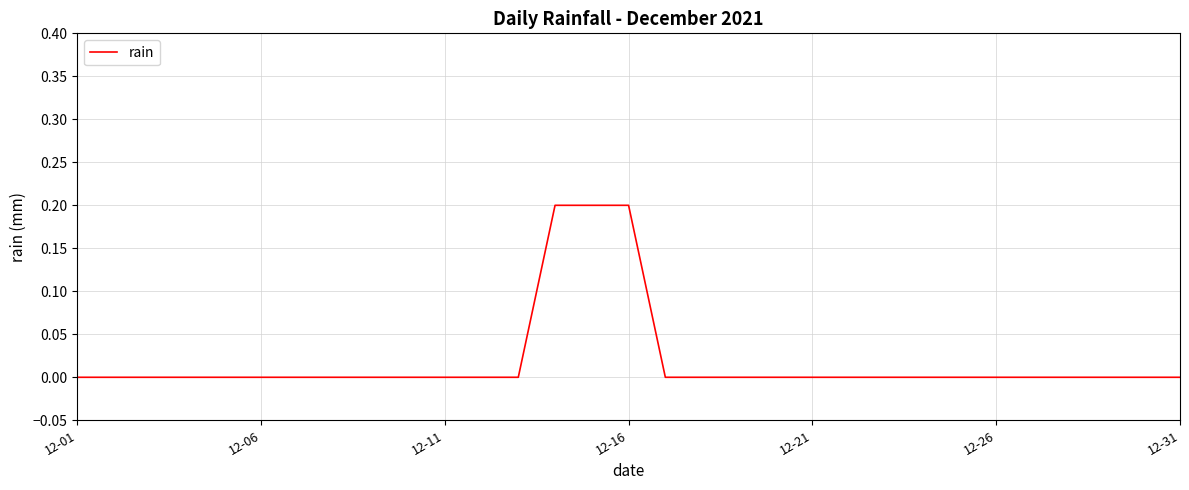

How many values are between 0 and 1?

31